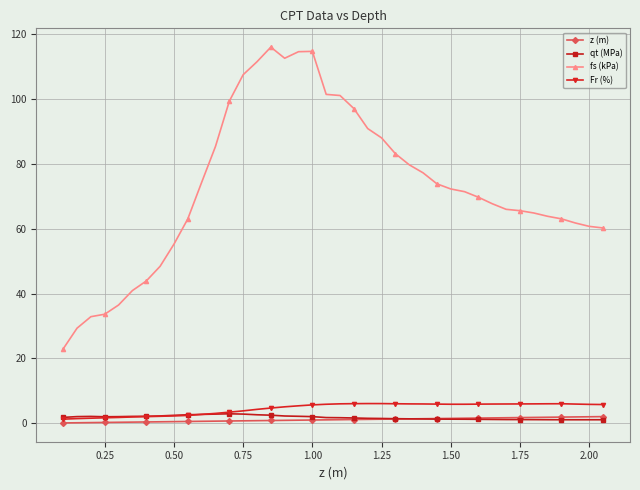

True or false: qt (MPa) has more than 1 points higher than both neighbors.

True